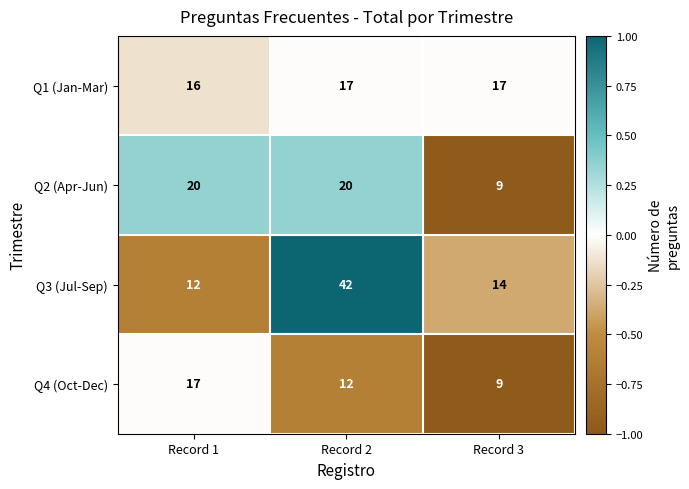

Where is Q2 (Apr-Jun) nearest to the value 14?

Record 3